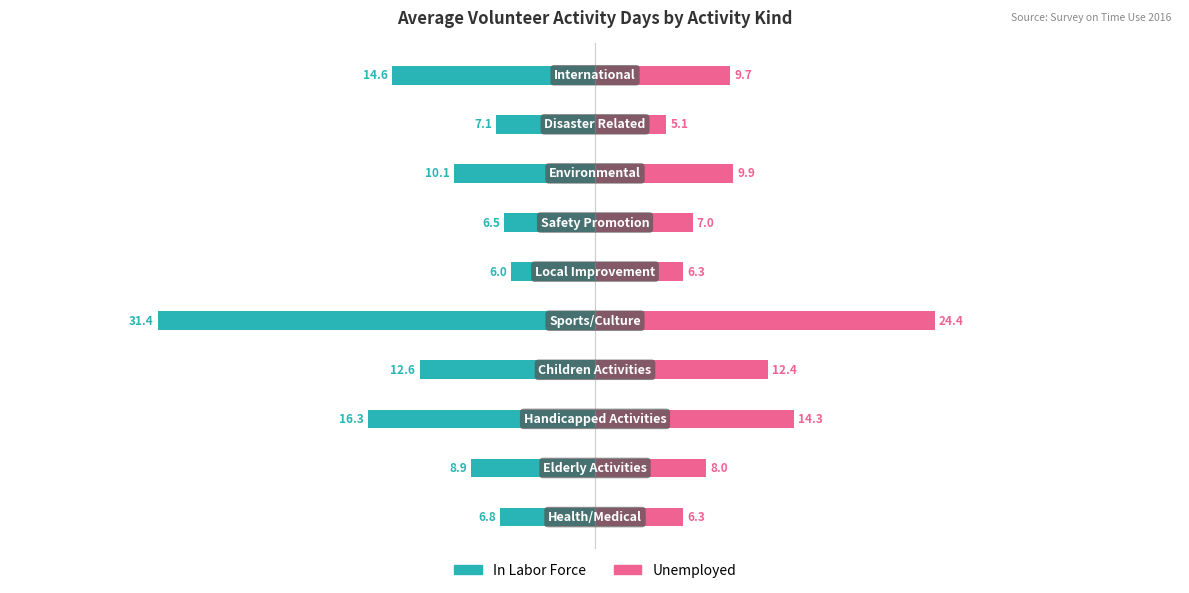

What is the difference between the maximum and minimum values in the In Labor Force series?

25.4